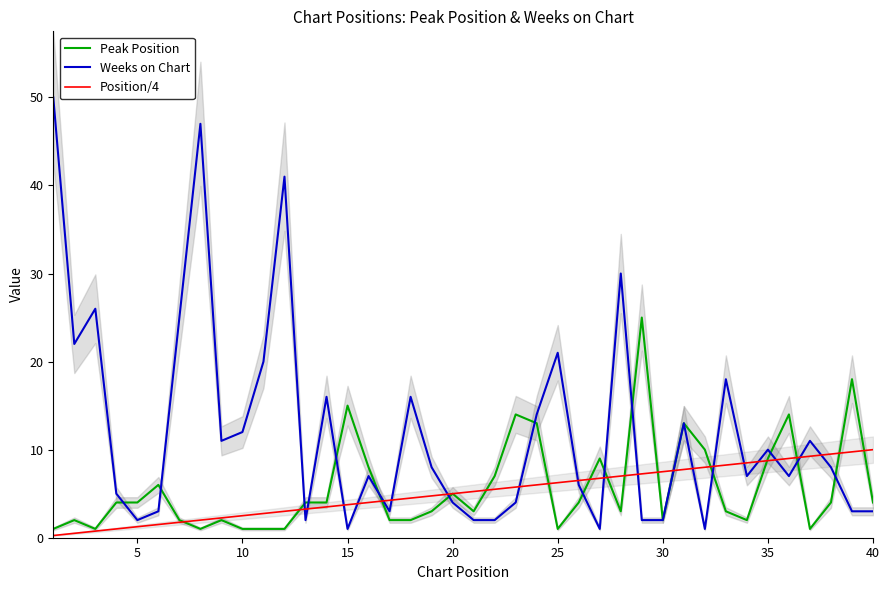

What is the maximum value for Position/4?

10.0